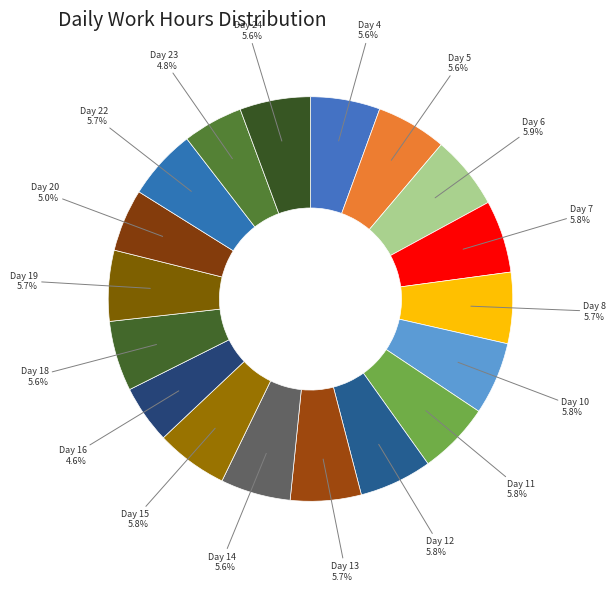

To the nearest percent, what is the difference between the largest and smallest slice percentages?

1%